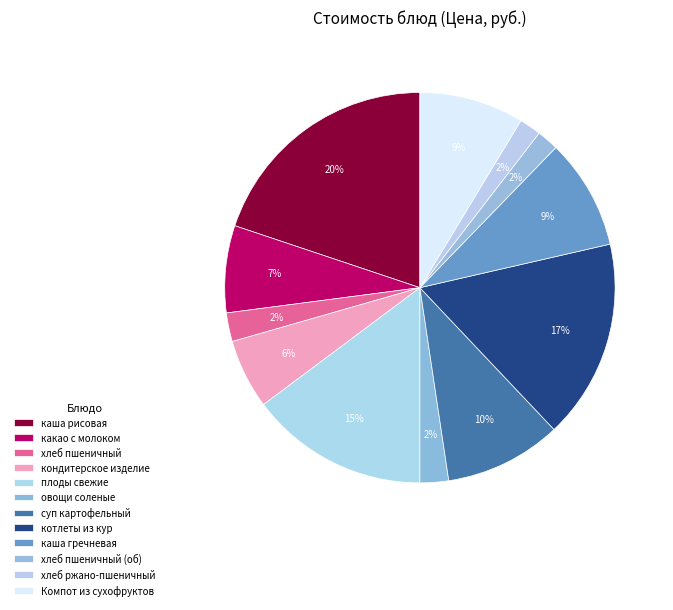

Is there any slice that represents more than half of the pie?

No